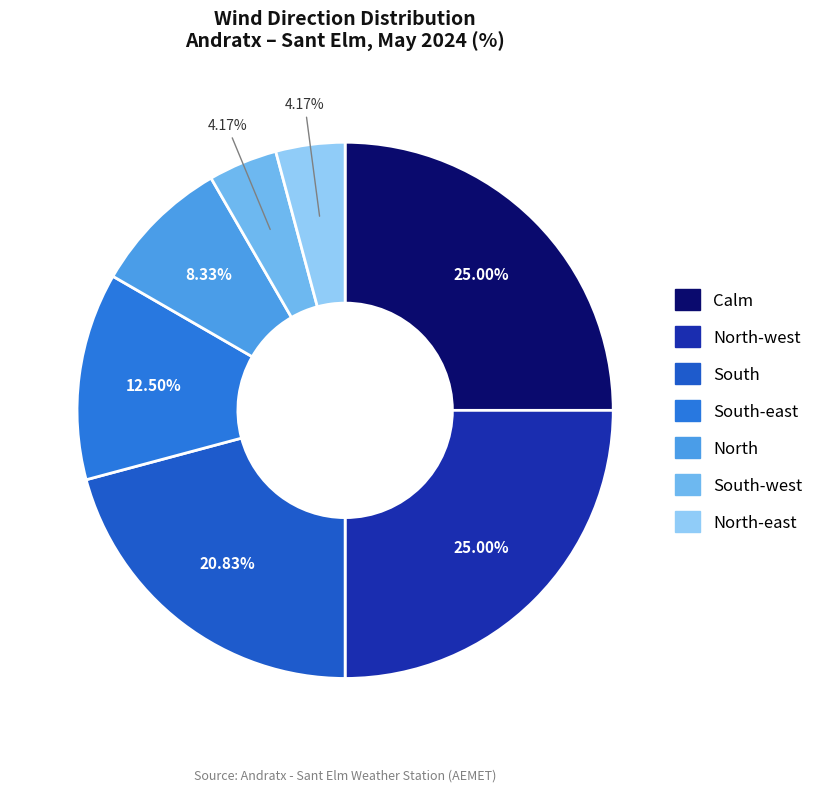

How many slices are in this pie chart?

7